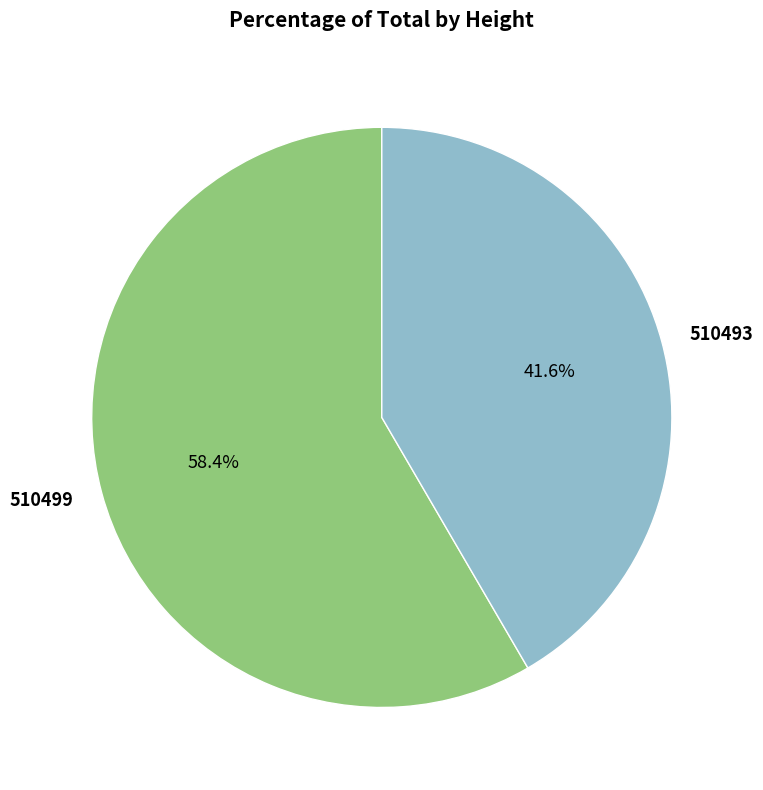

Approximately how many times larger is the value at 510493 compared to 510499?

0.7